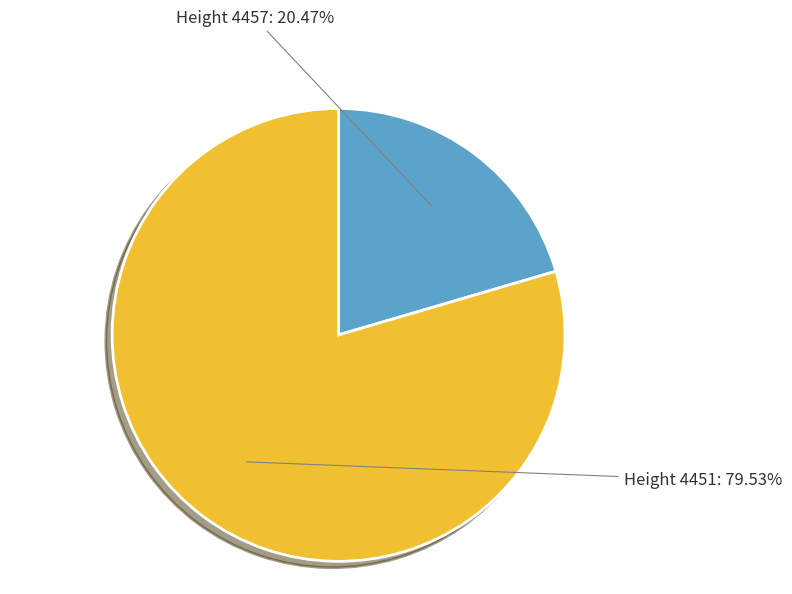

Is the sum of Height 4451 and Height 4457 greater than half?

Yes